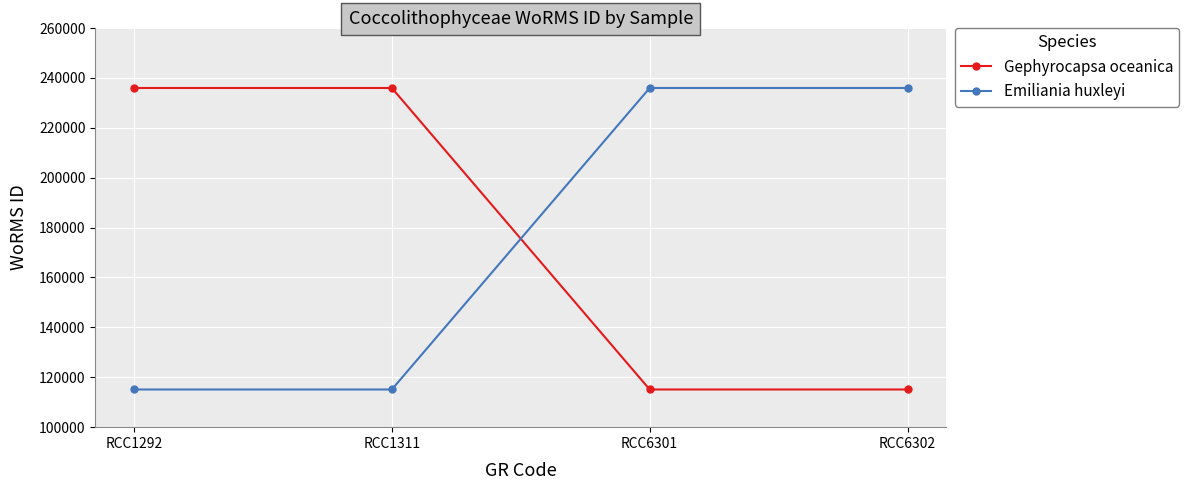

The Gephyrocapsa oceanica series shows 235955 at RCC1311. True or false?

True